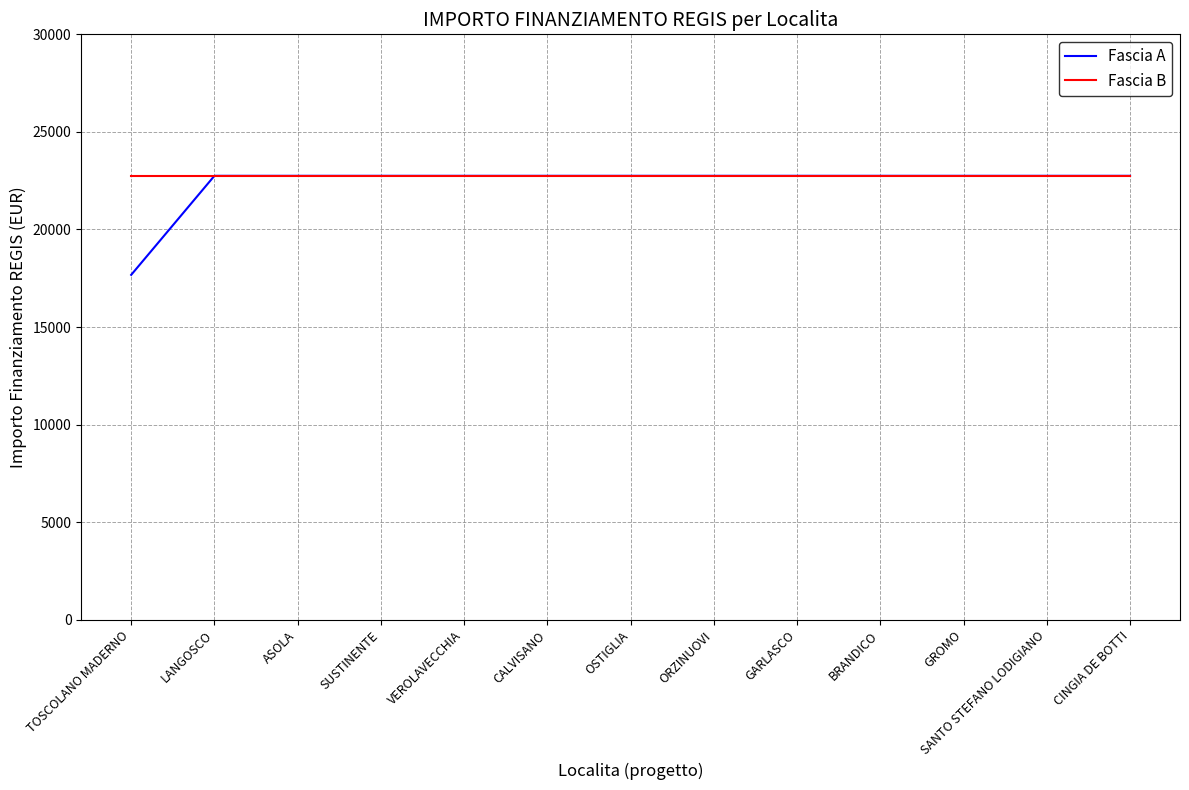

Does the chart display data point markers on the line(s)?

No